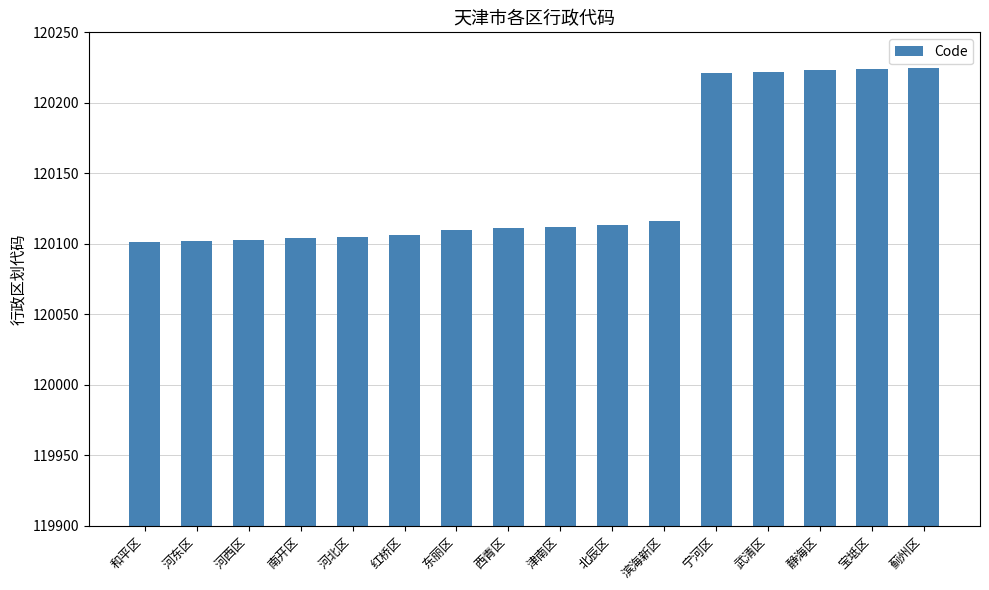

How many bars are there in total?

16